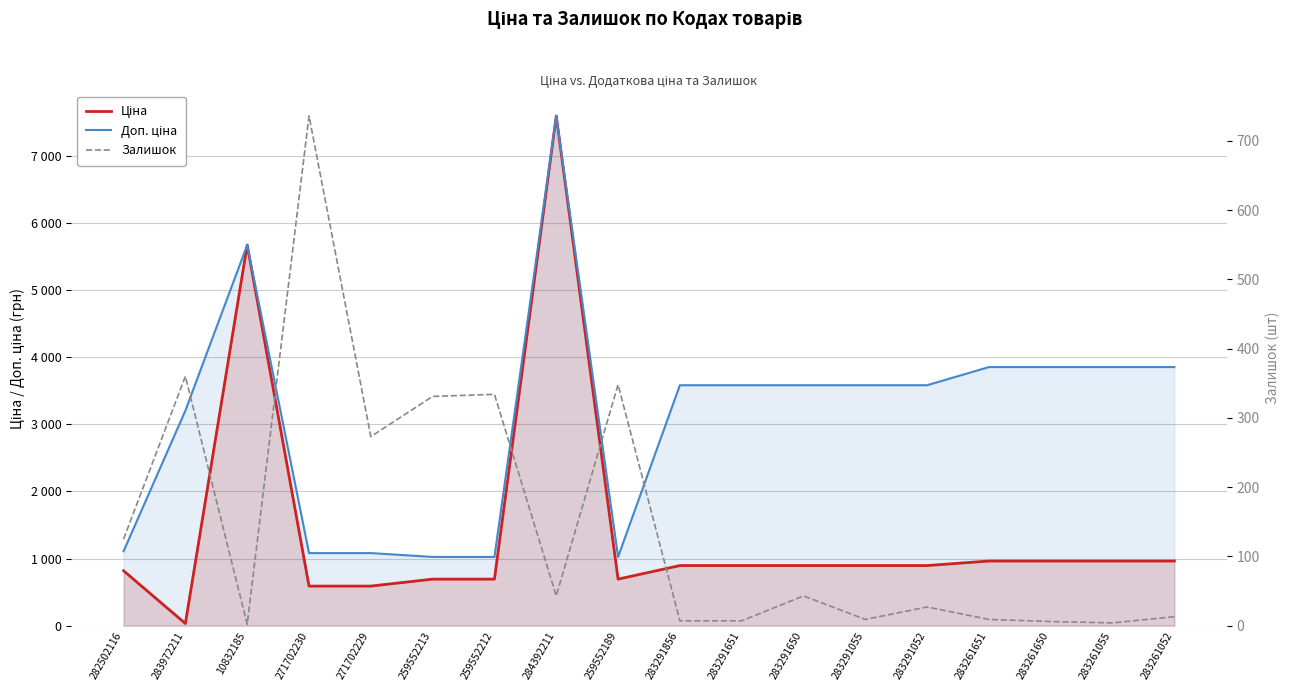

Which series has the largest total across all categories?

Доп. ціна